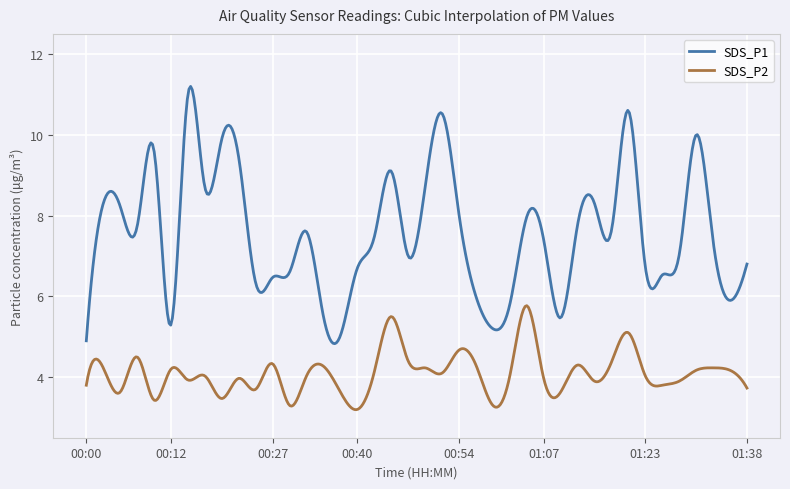

List the series in order of their peak value, highest first.

SDS_P1, SDS_P2